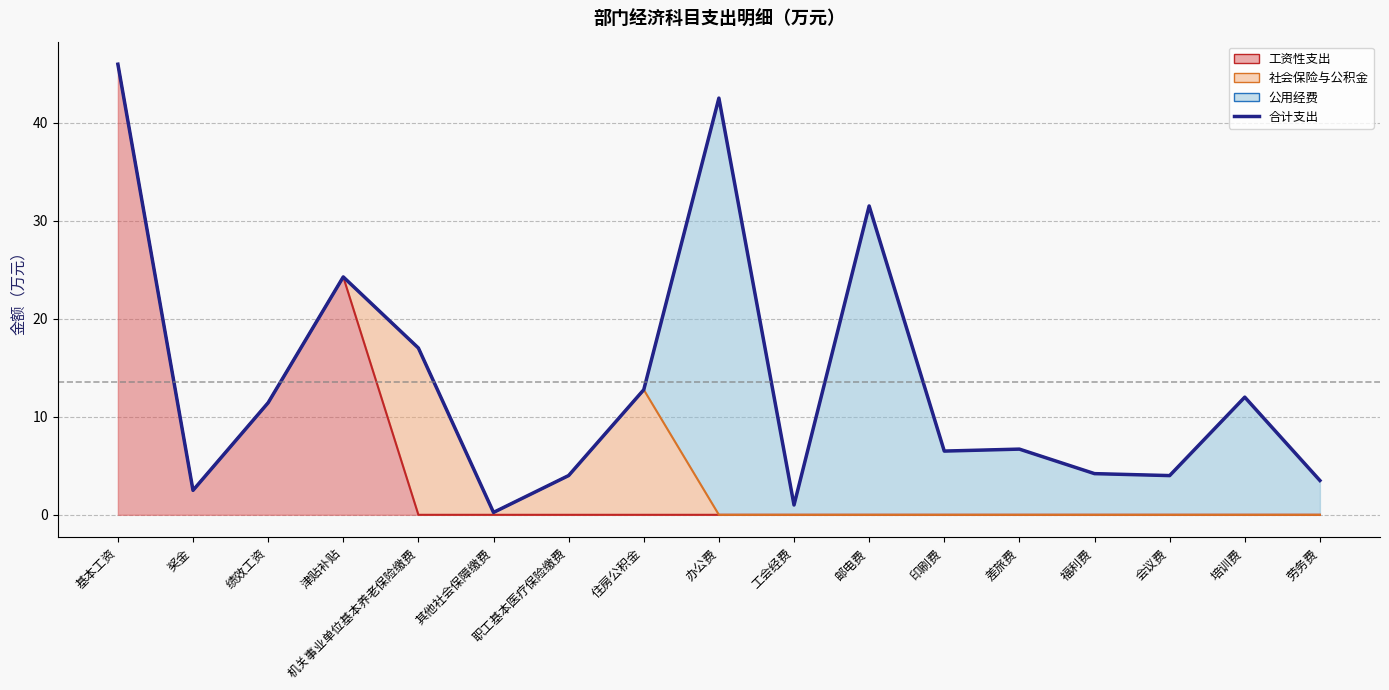

What is the average value?

13.5